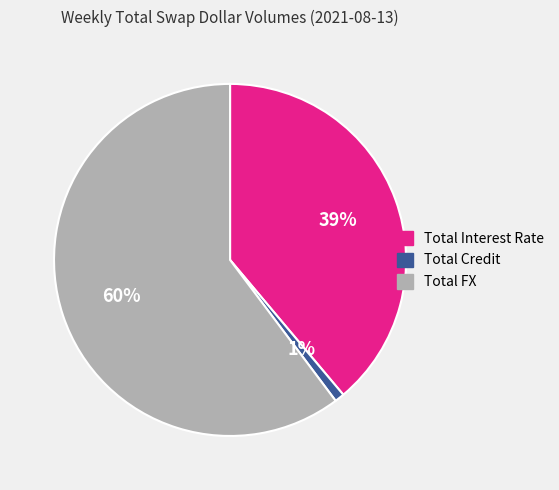

Rank the categories by value from lowest to highest.

Total Credit, Total Interest Rate, Total FX